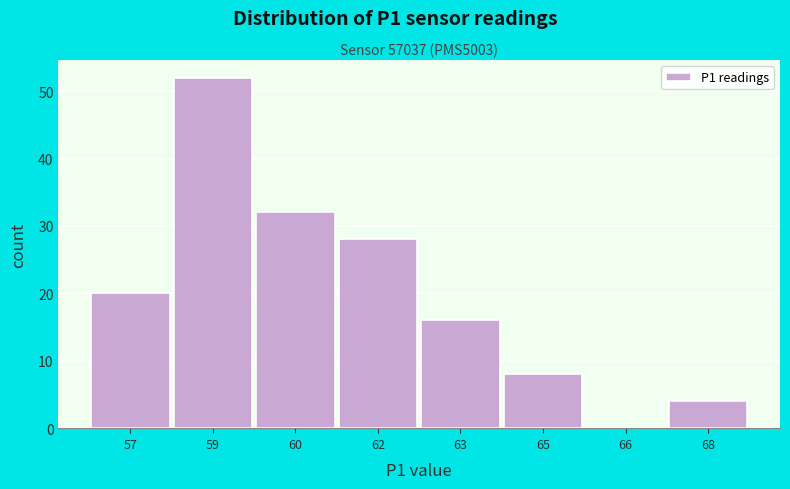

Reading left to right, transcribe all the data shown in this chart.

57=20	59=52	60=32	62=28	63=16	65=8	66=0	68=4